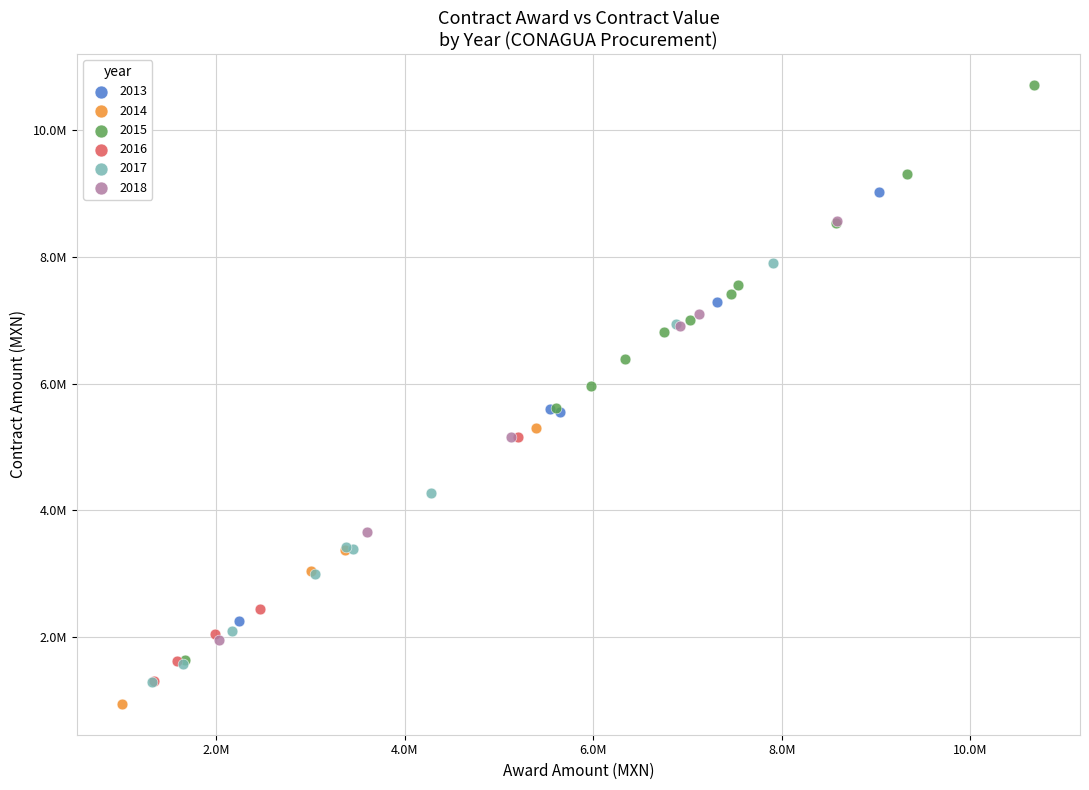

What are all the series names shown in the legend?

2013, 2014, 2015, 2016, 2017, 2018